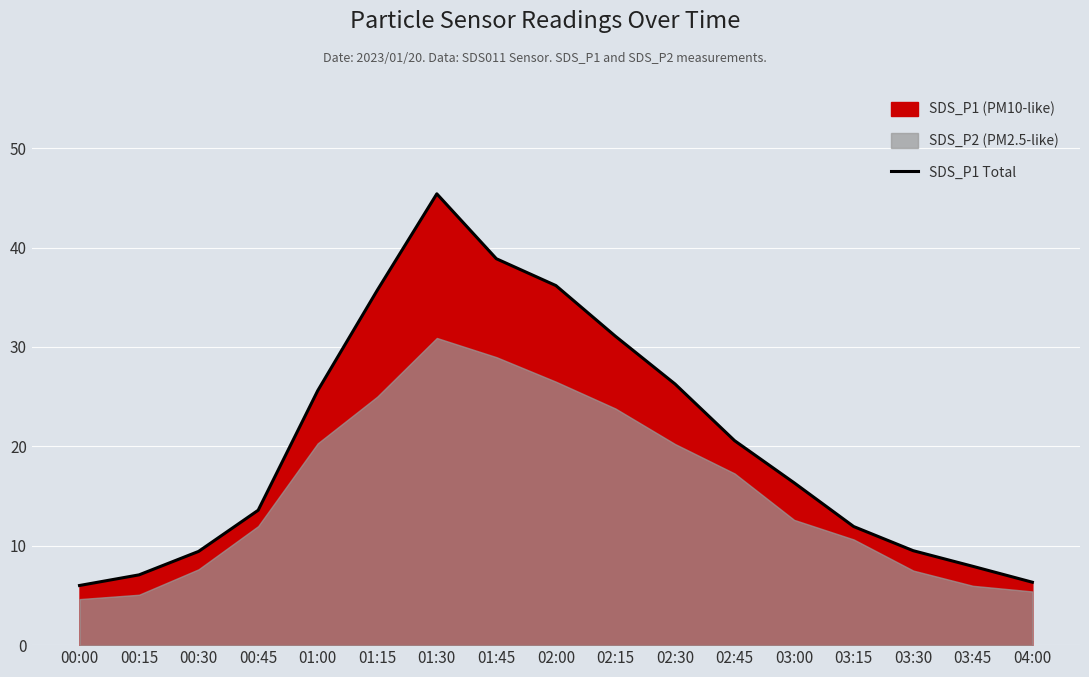

How many values exceed 16?

9